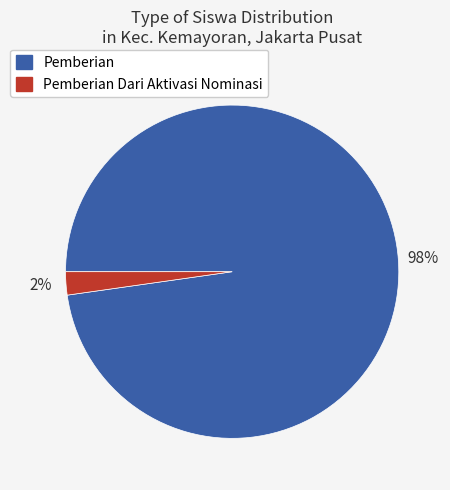

True or false: Pemberian Dari Aktivasi Nominasi accounts for 2% of the total.

True